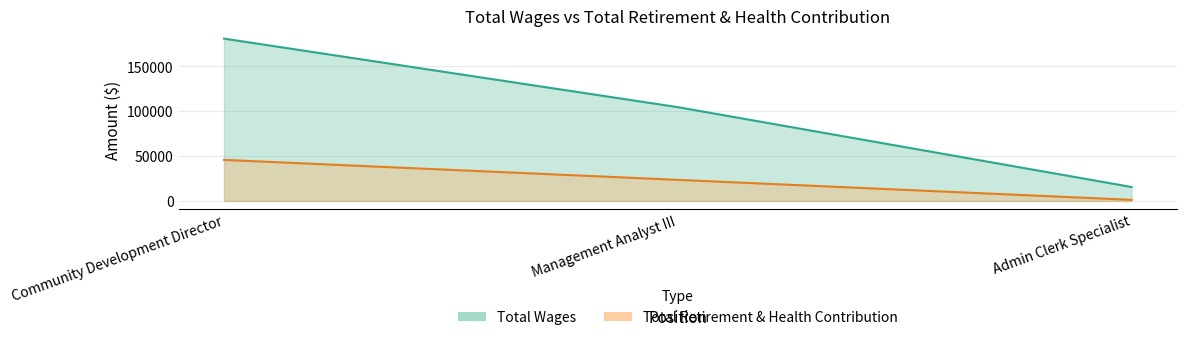

List the labels in order of Total Wages value, smallest first.

Admin Clerk Specialist, Management Analyst III, Community Development Director